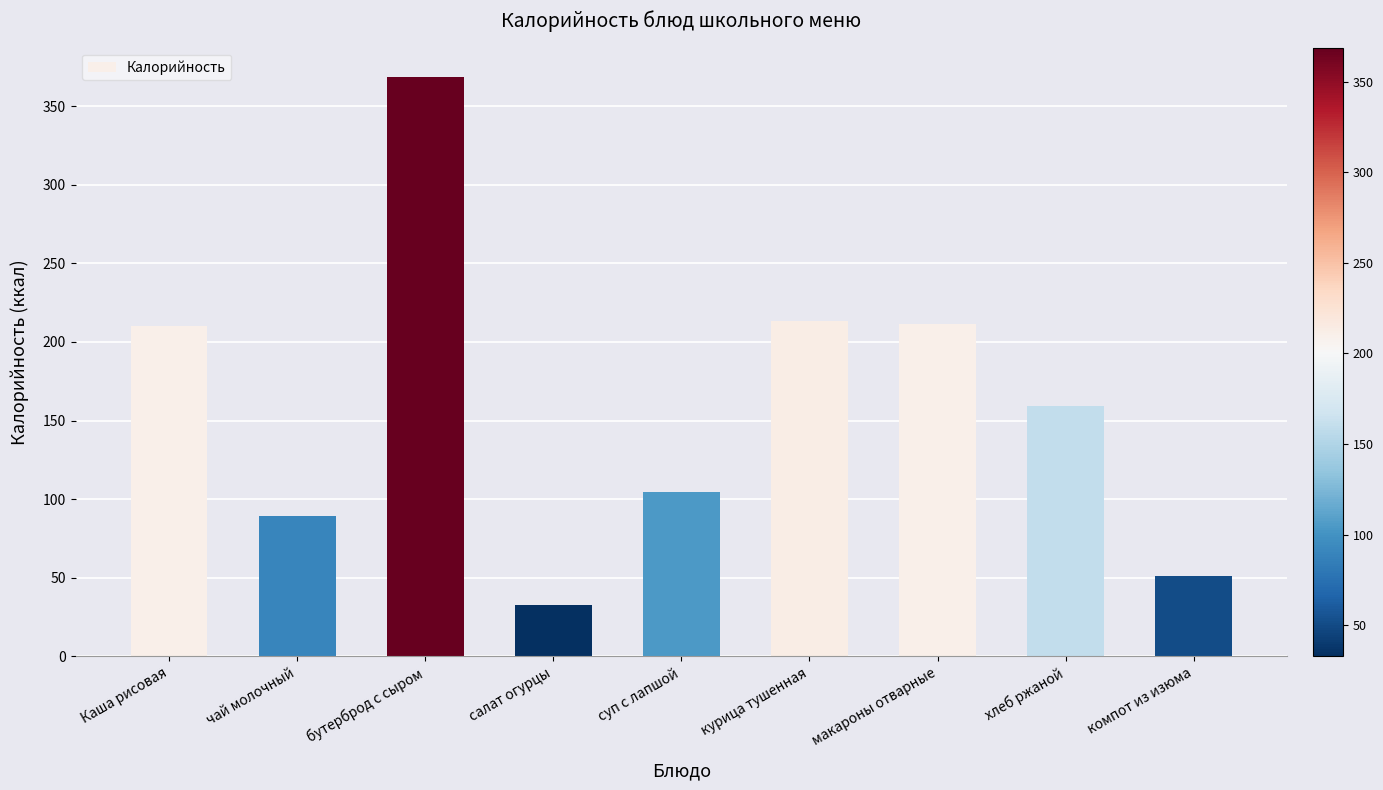

What is the difference between the maximum and minimum values?

335.8